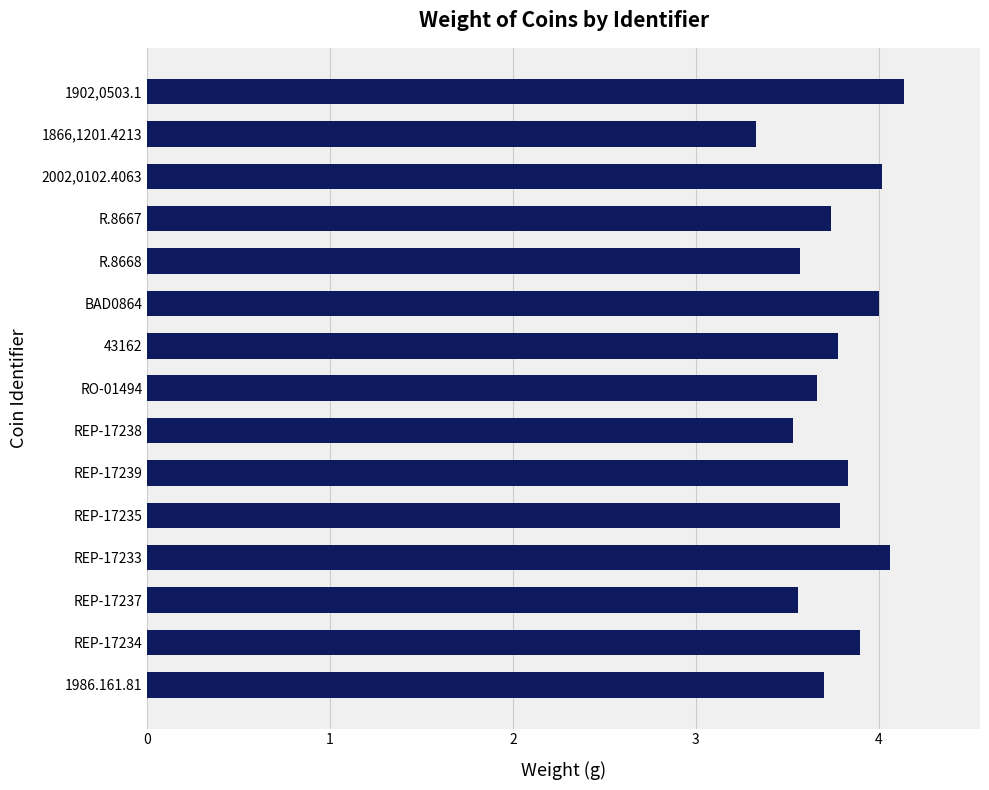

What is the change in value from REP-17238 to RO-01494?

+0.1